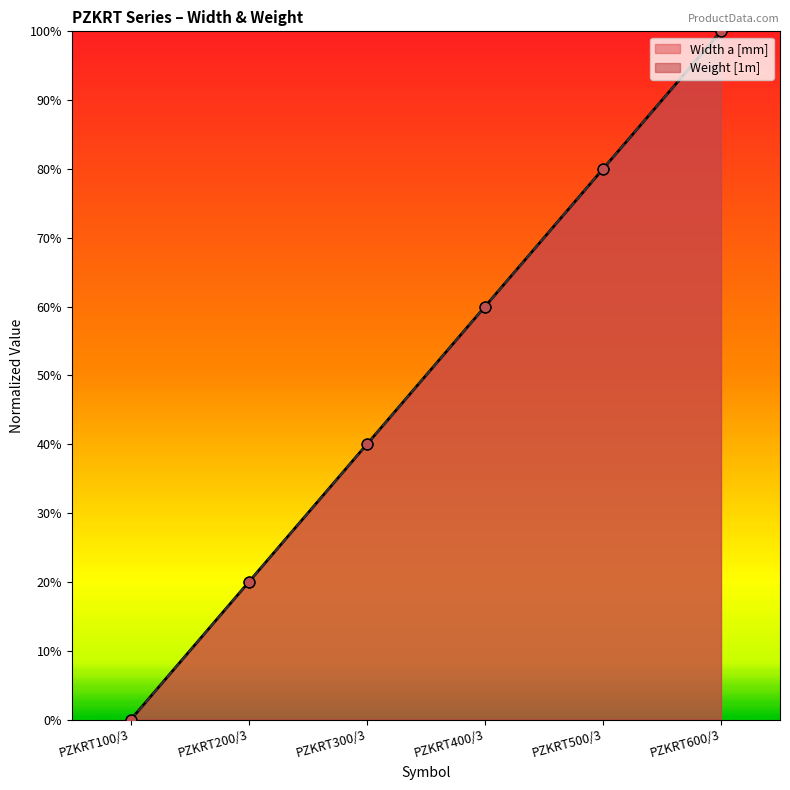

What are all the series names shown in the legend?

Width a [mm], Weight [1m]